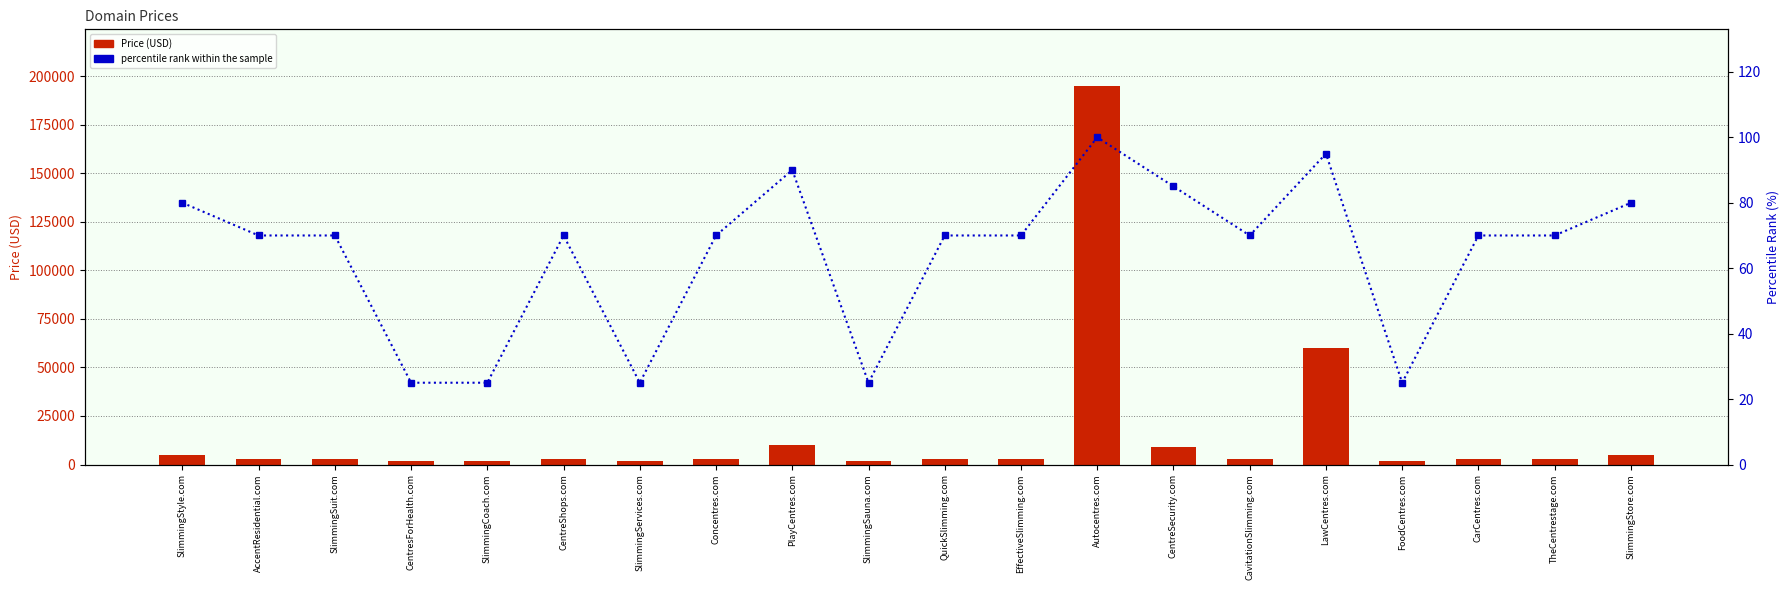

How many groups of bars are there?

20